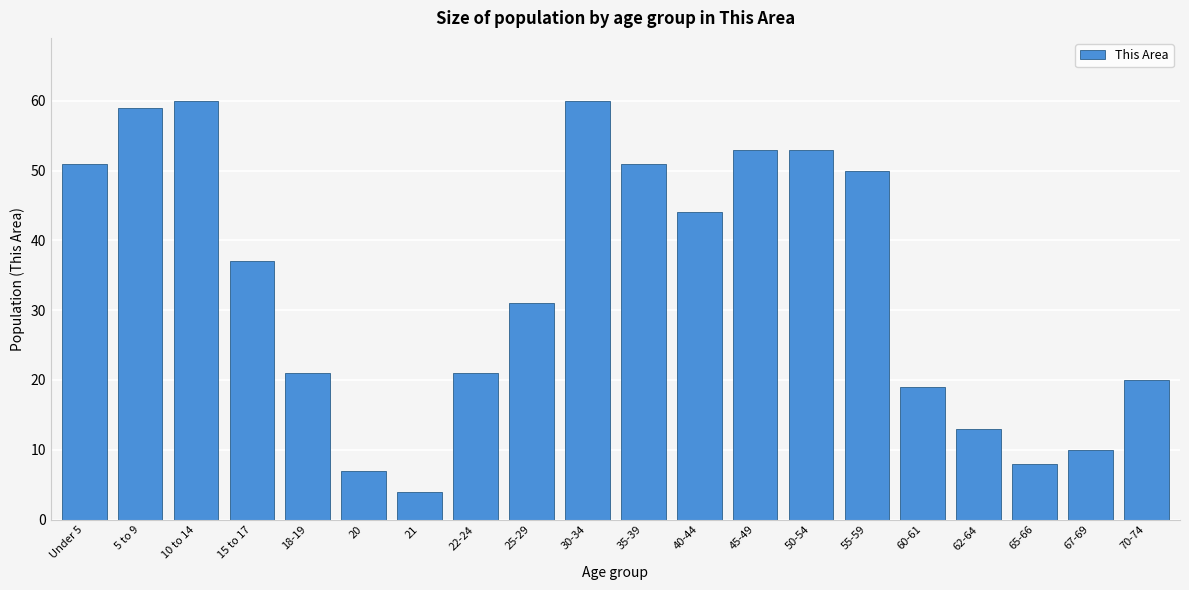

Reading right to left, what are all the values shown in this chart?

20	10	8	13	19	50	53	53	44	51	60	31	21	4	7	21	37	60	59	51